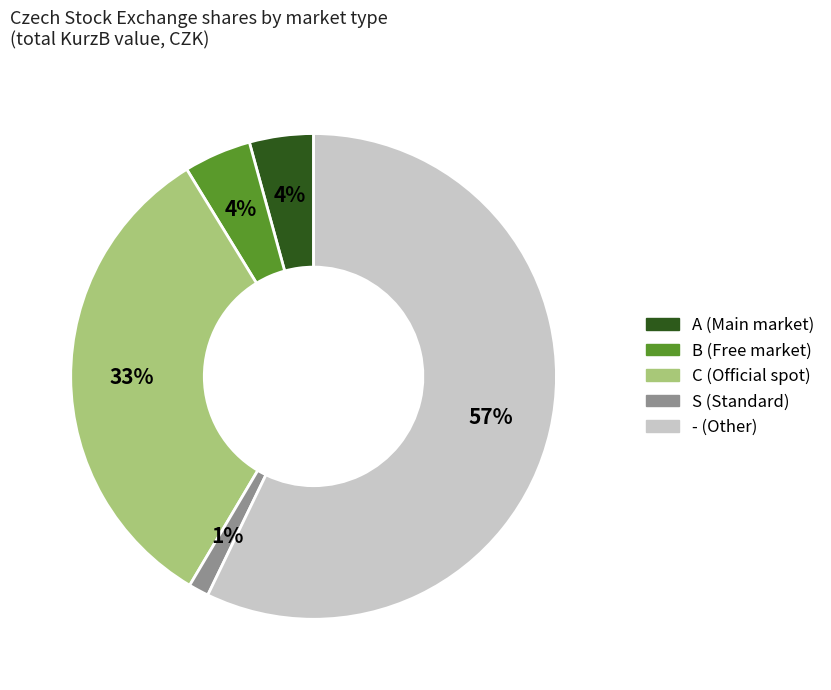

Does - account for over 50% of the chart?

Yes